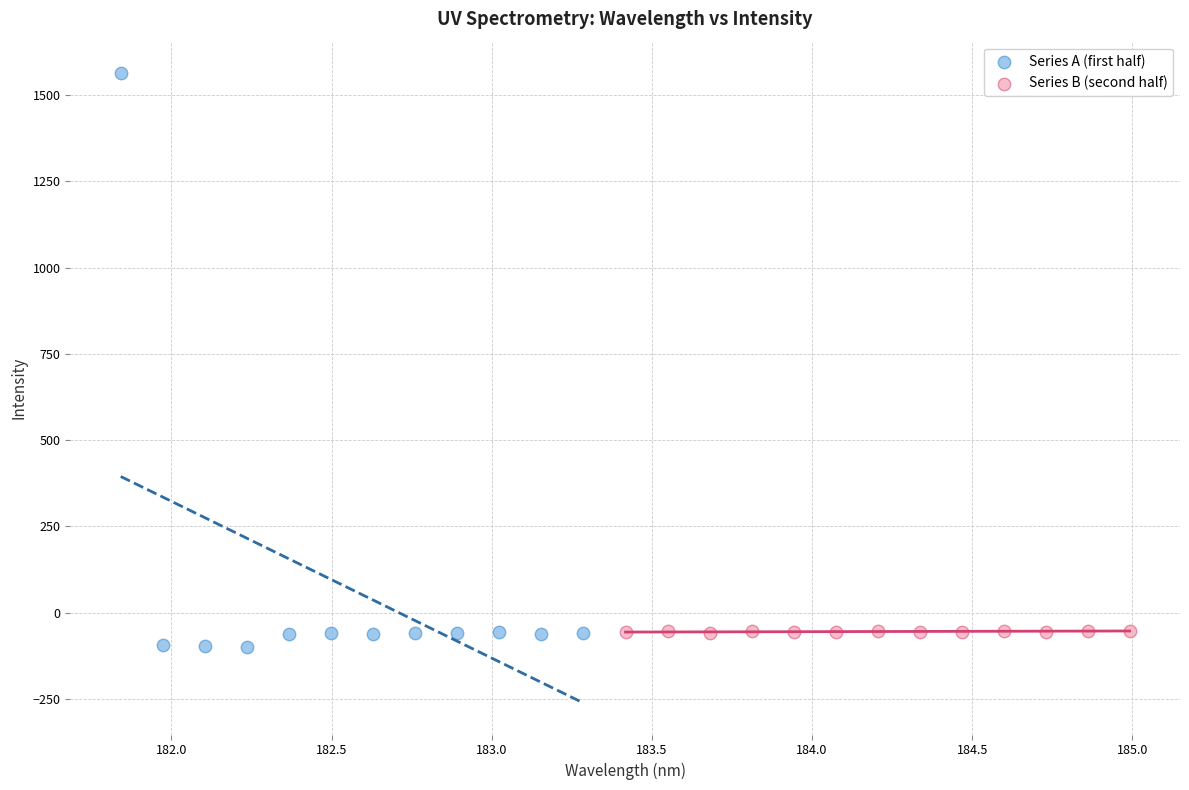

Which series contains the highest Y value?

Series A (first half)